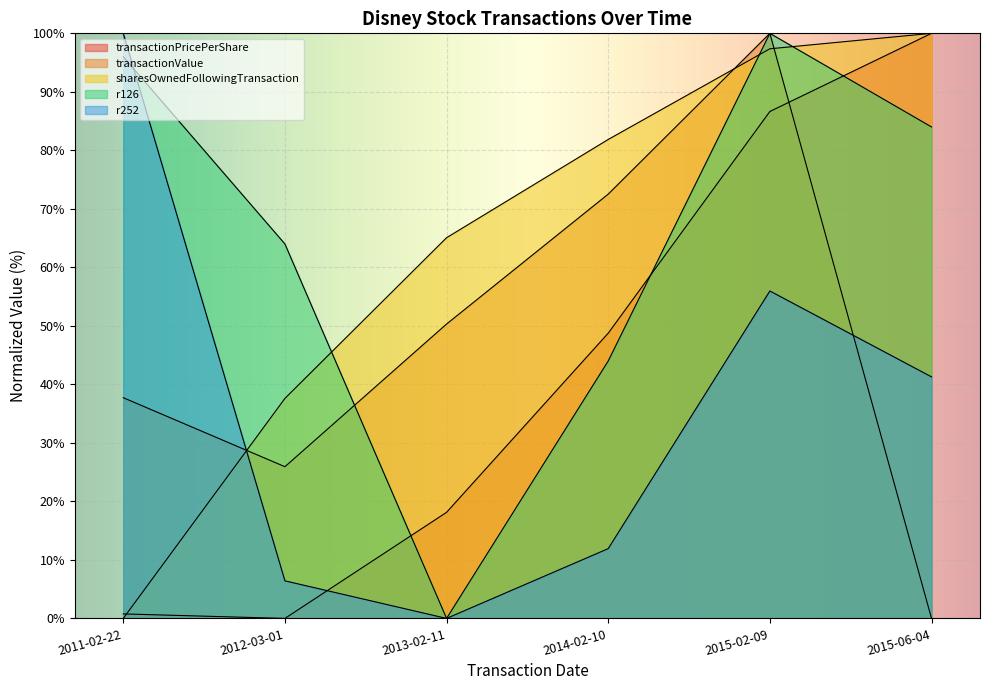

The value of r126 at 2015-02-09 is 100.0. True or false?

True